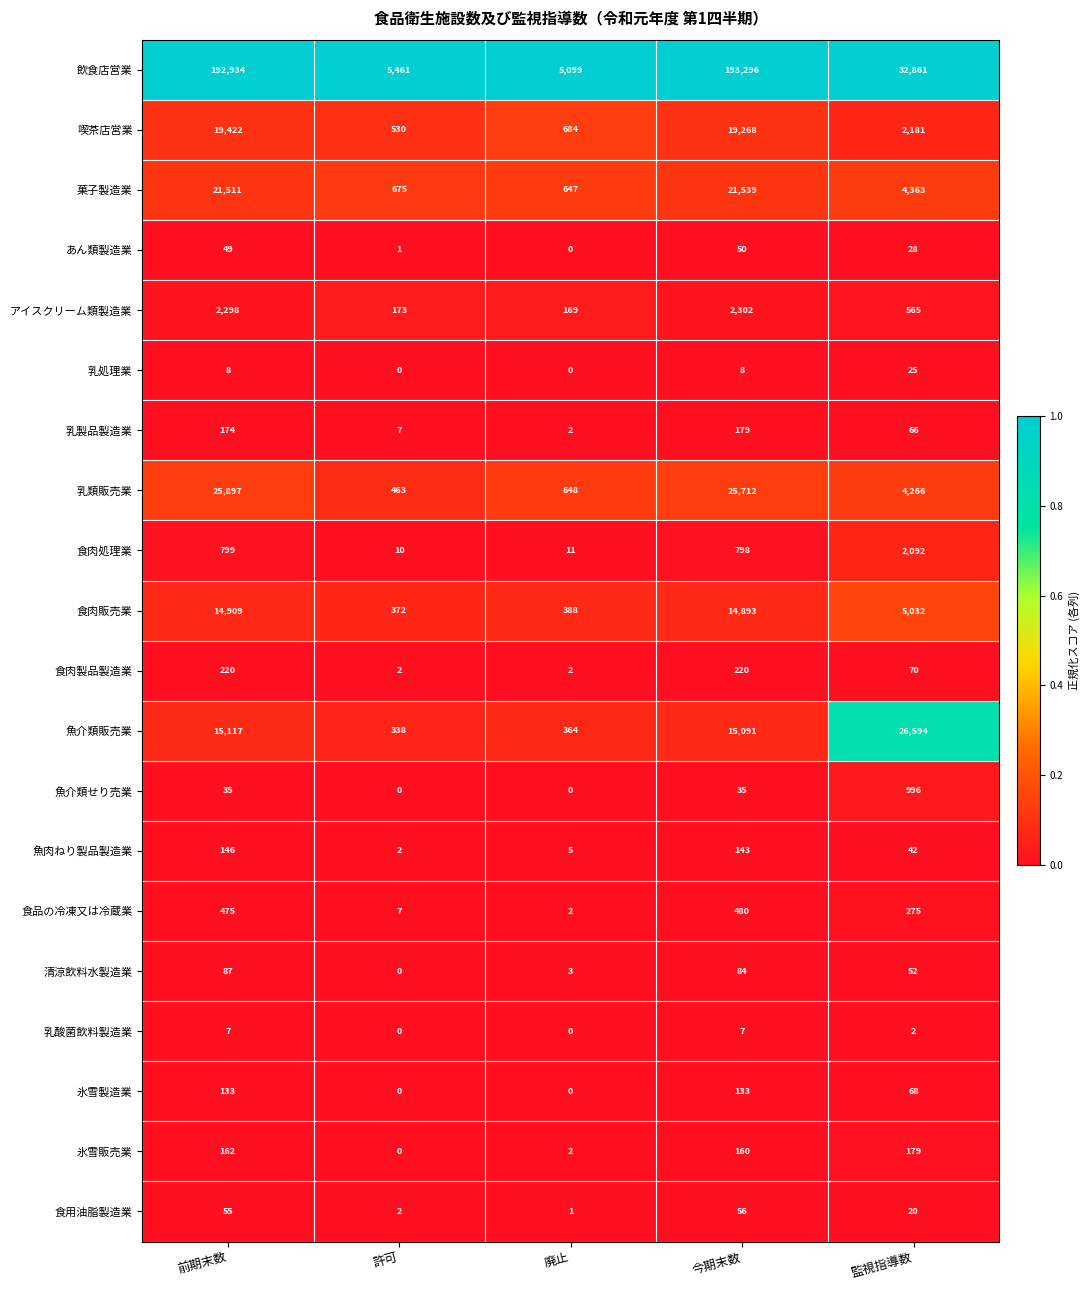

Which category has the highest value in the 乳類販売業 series?

前期末数